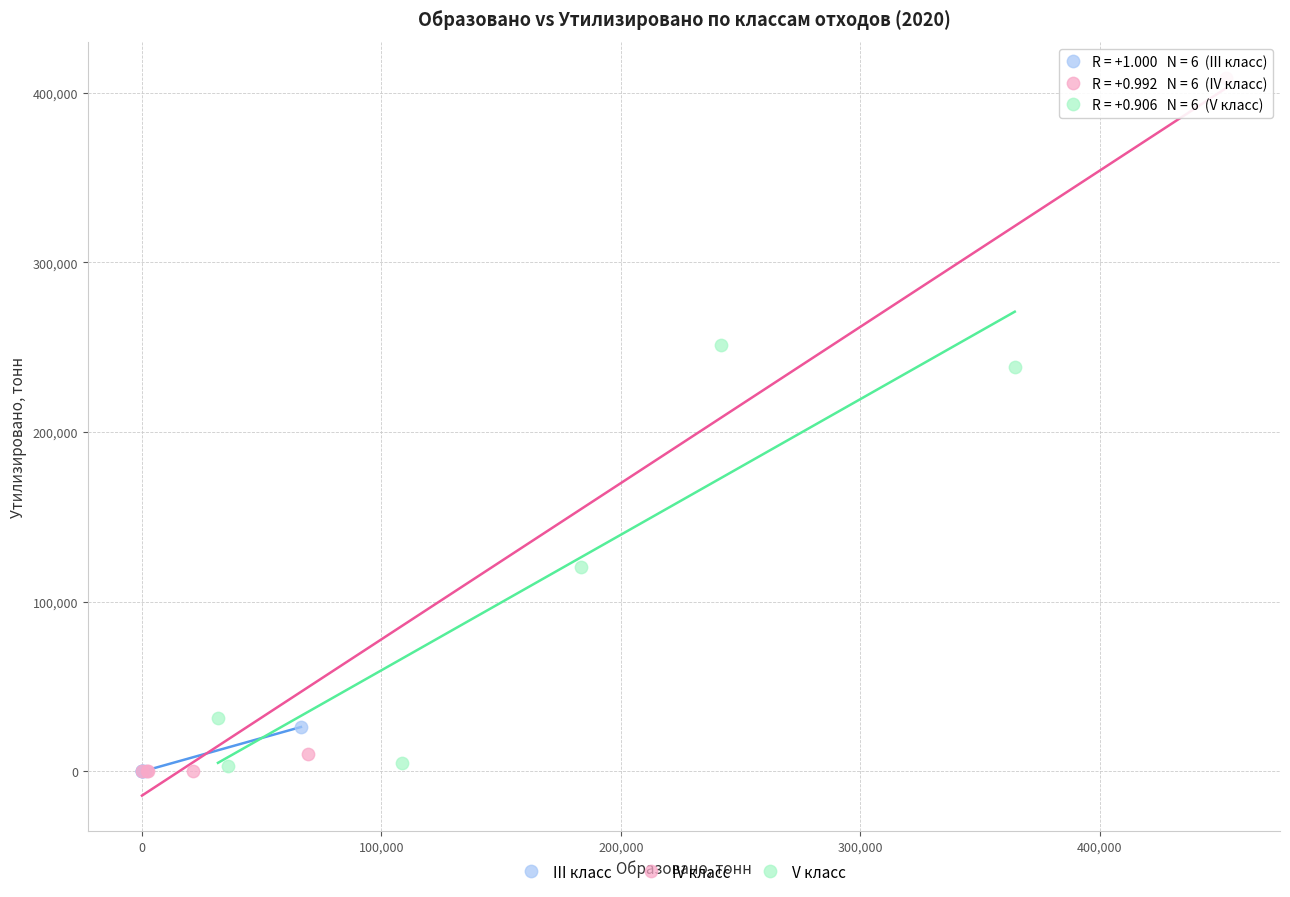

Which series has the widest spread of Y values?

IV класс